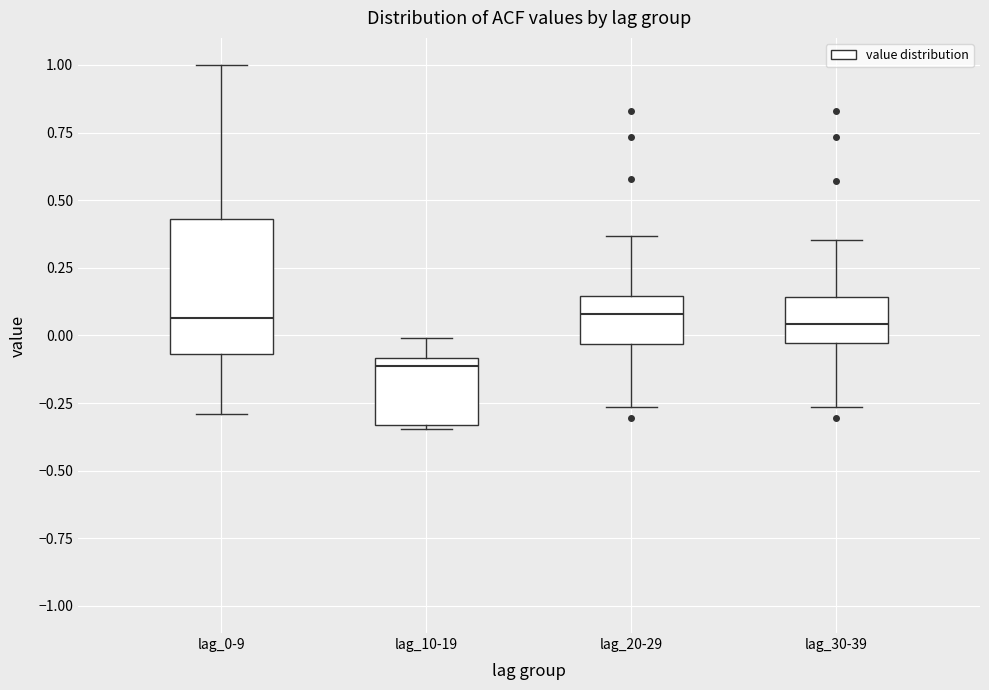

Which box is the tallest, from its lower edge to its upper edge?

lag_0-9